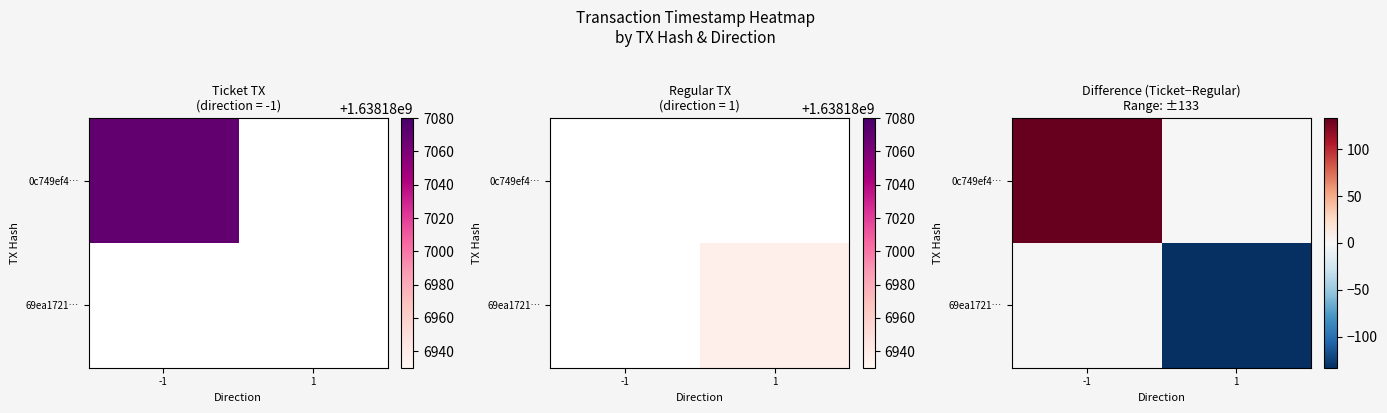

What is the total value across all series at 1?

-133